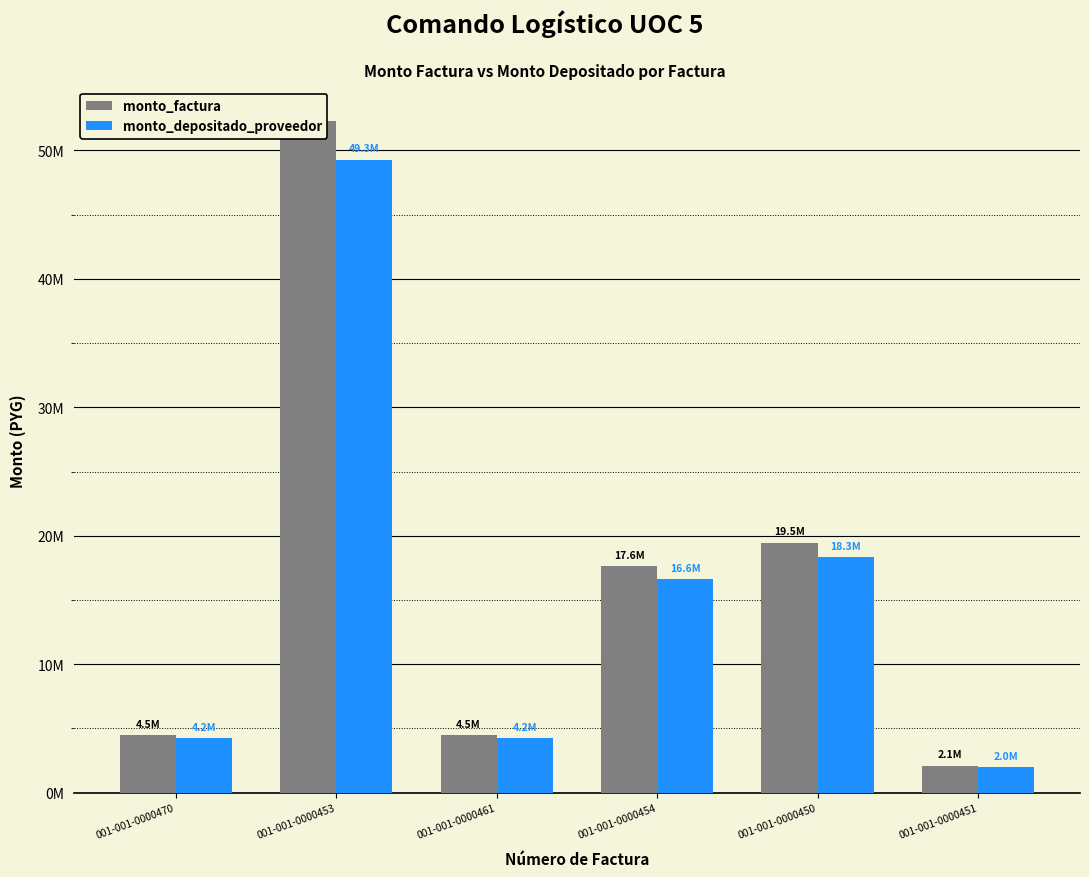

Reading right to left, transcribe all the data shown in this chart.

monto_factura: 2100000	19453000	17642490	4487000	52322200	4487000
monto_depositado_proveedor: 1978047	18323312	16617942	4226427	49283707	4226427